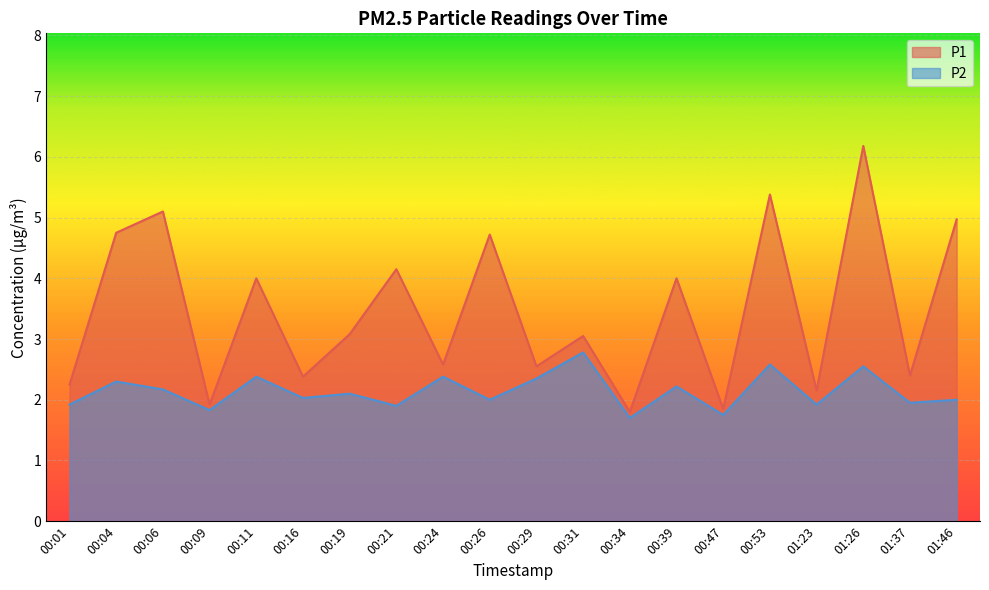

List the labels in order of P2 value, smallest first.

00:34, 00:47, 00:09, 00:21, 00:01, 01:23, 01:37, 00:26, 01:46, 00:16, 00:19, 00:06, 00:39, 00:04, 00:29, 00:11, 00:24, 01:26, 00:53, 00:31